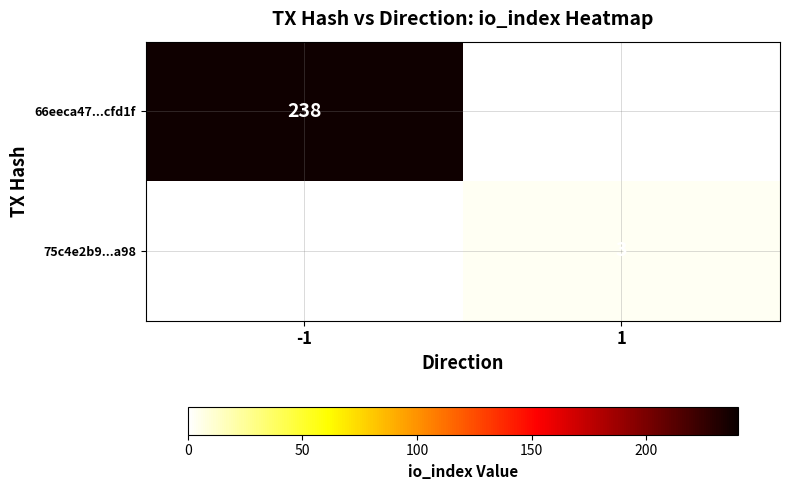

Is it true that 75c4e2b9...a98 equals 1 at 1?

False